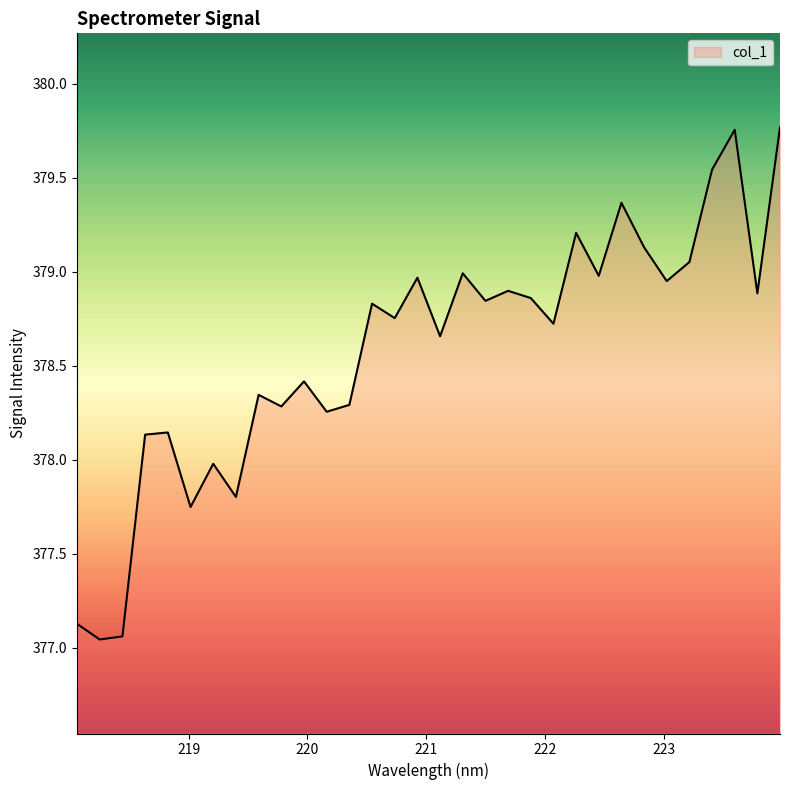

Where does the data first go above 378?

218.6332